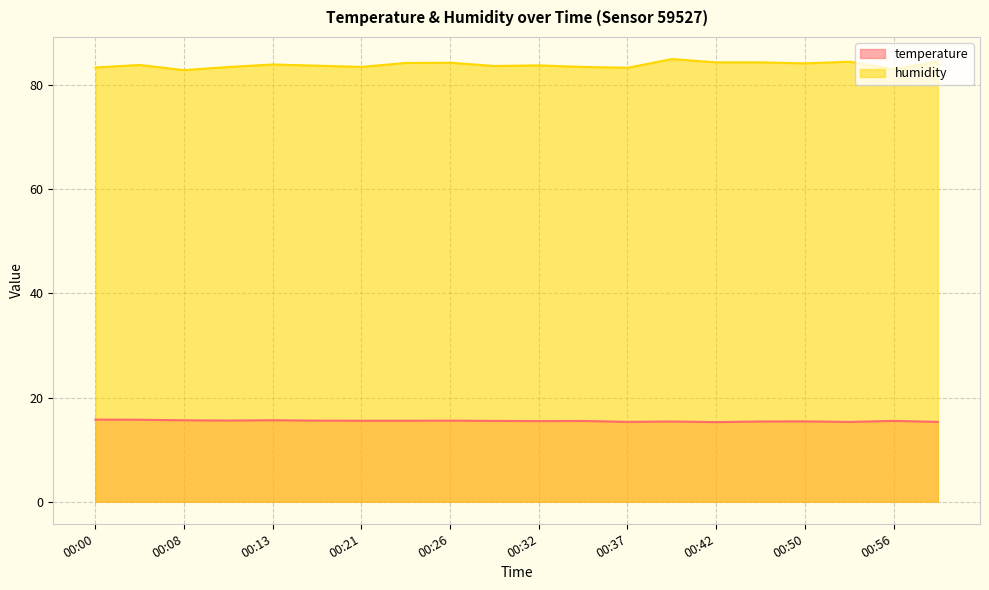

What is the difference between the highest and lowest values at 00:29?

68.2